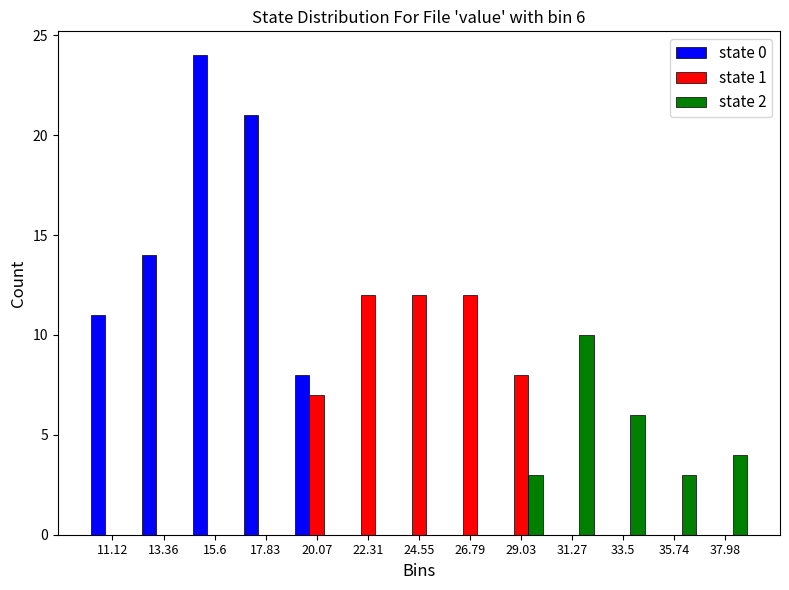

In the state 2 series, which range on the x-axis has the tallest bar?

30.0 to 32.5